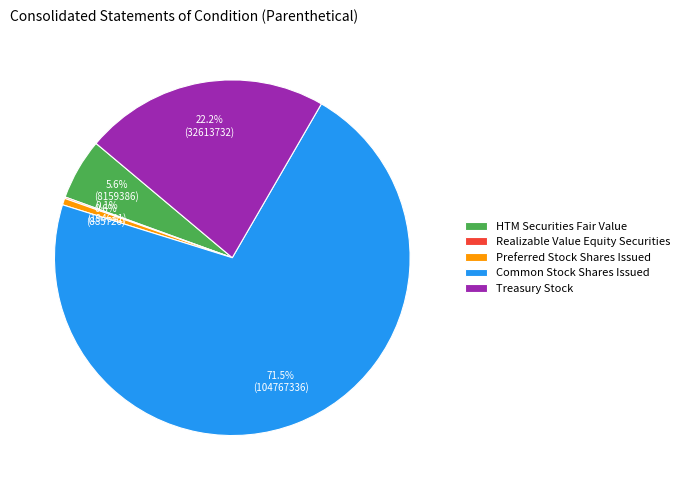

What is the ratio of the value at Treasury Stock to the value at Preferred Stock Shares Issued?

36.8